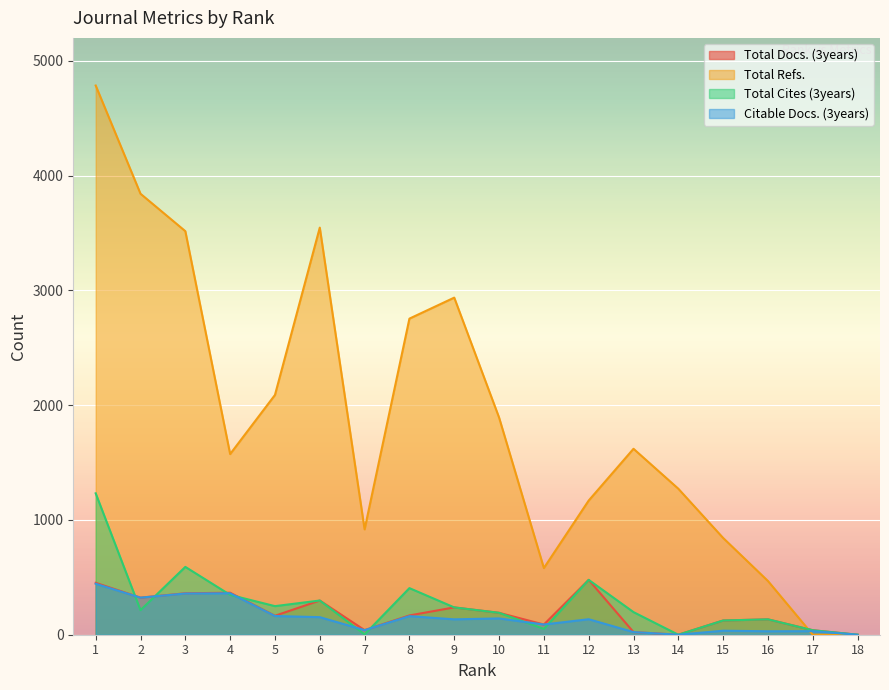

Rank the categories by Total Cites (3years) value from lowest to highest.

14, 18, 7, 17, 11, 15, 16, 10, 13, 2, 9, 5, 6, 4, 8, 12, 3, 1